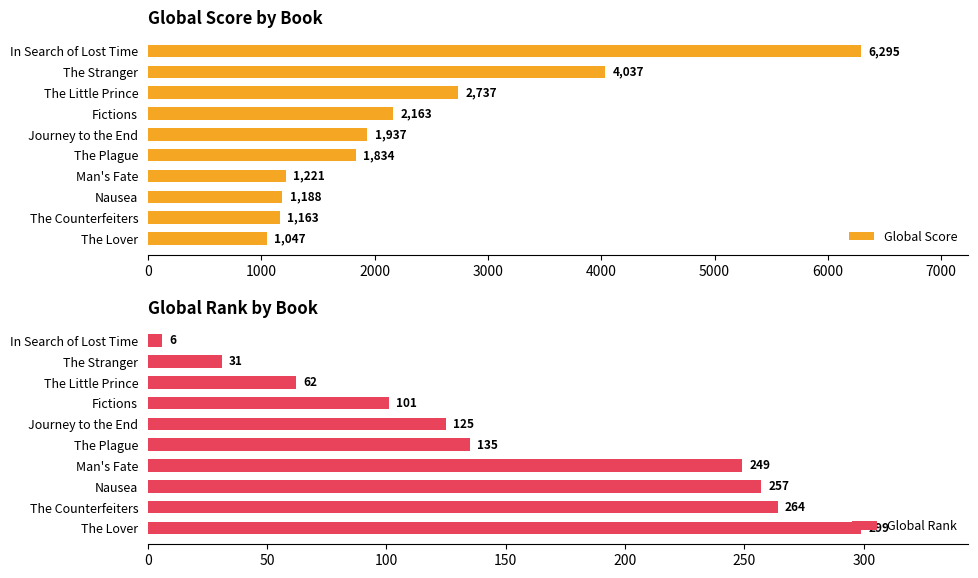

What is the lowest value of the Global Score series?

1047